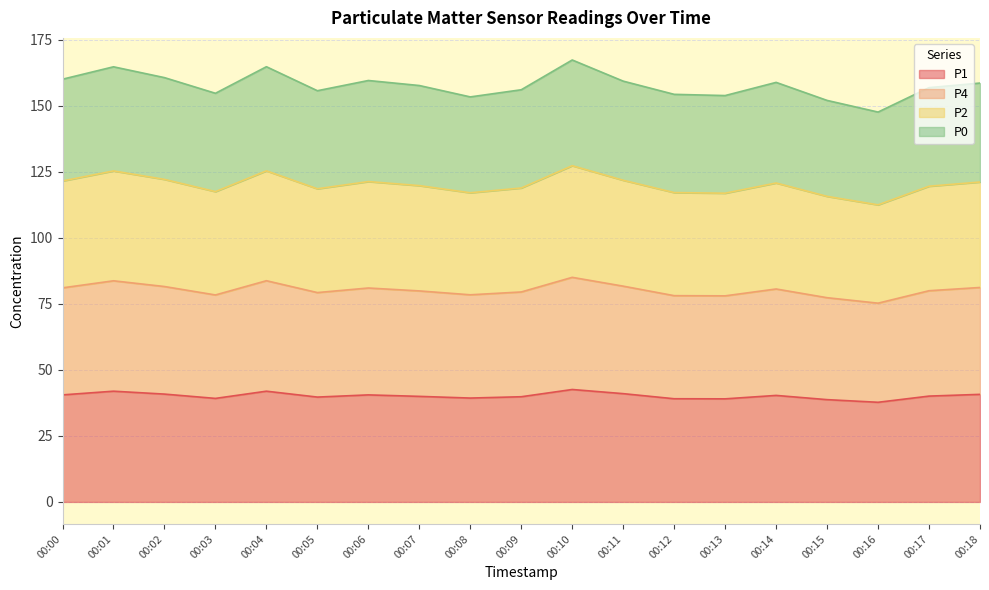

What is the minimum value for P1?

37.7